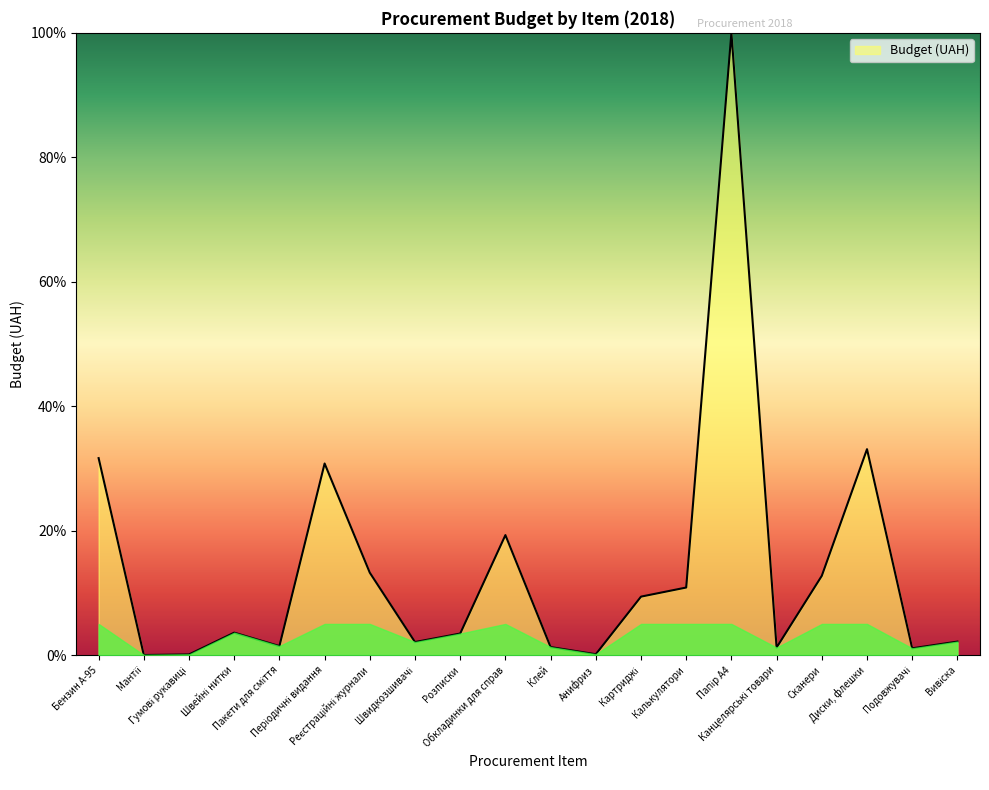

What is the maximum value shown in the chart?

100.0